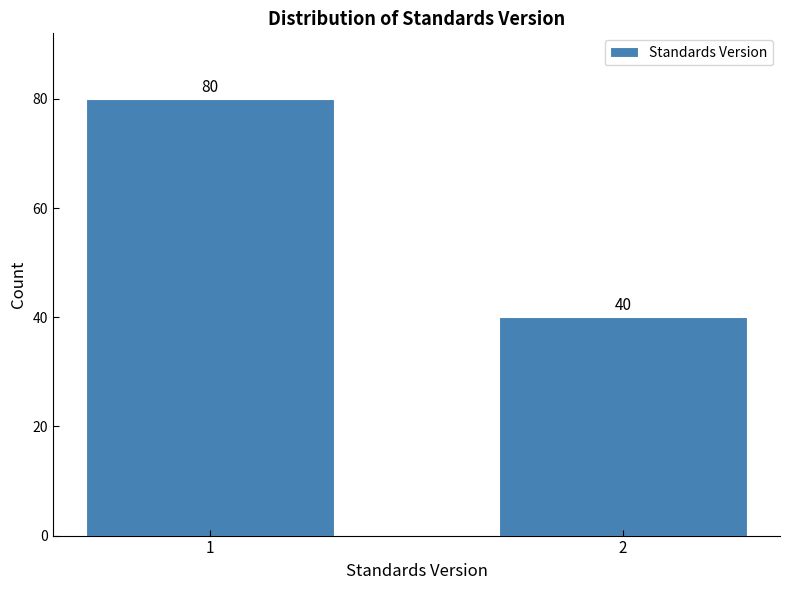

Reading right to left, what are all the values shown in this chart?

2=40	1=80